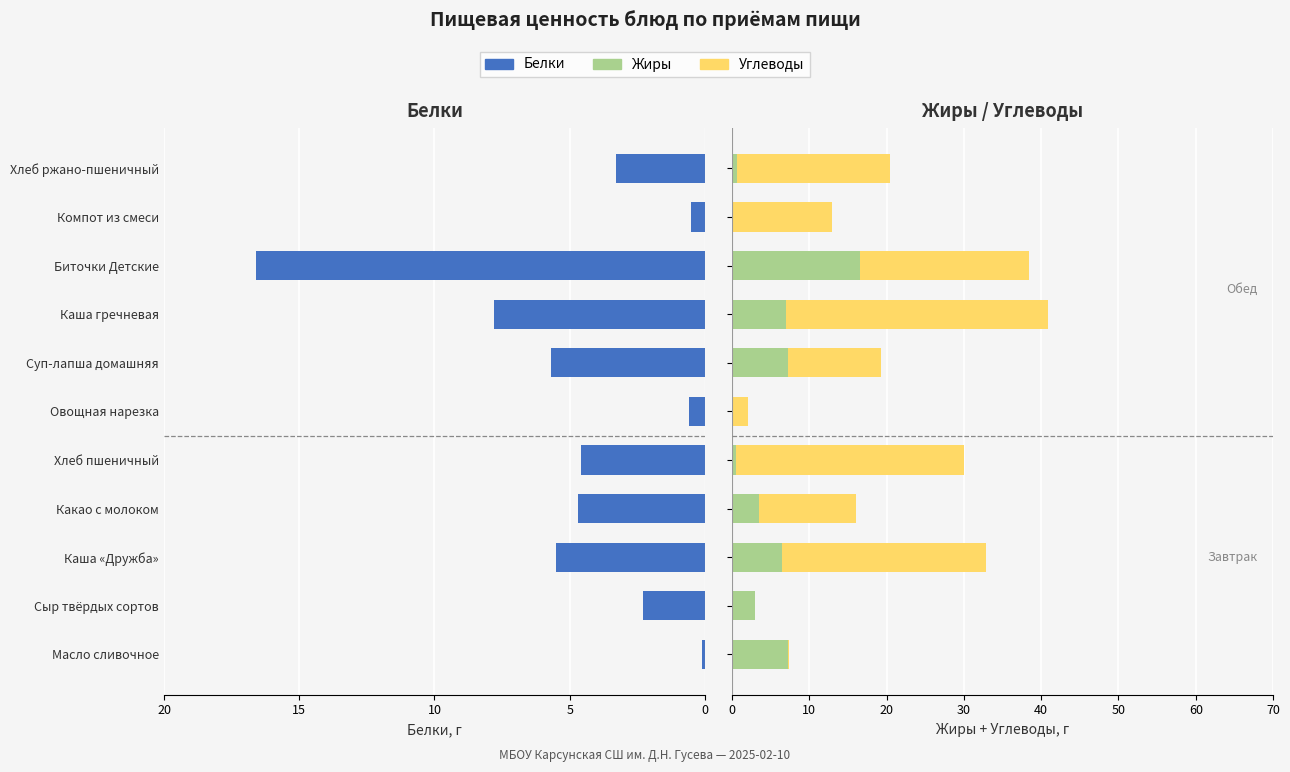

What is the sum of the Жиры values at Суп-лапша домашняя and Каша гречневая?

14.2